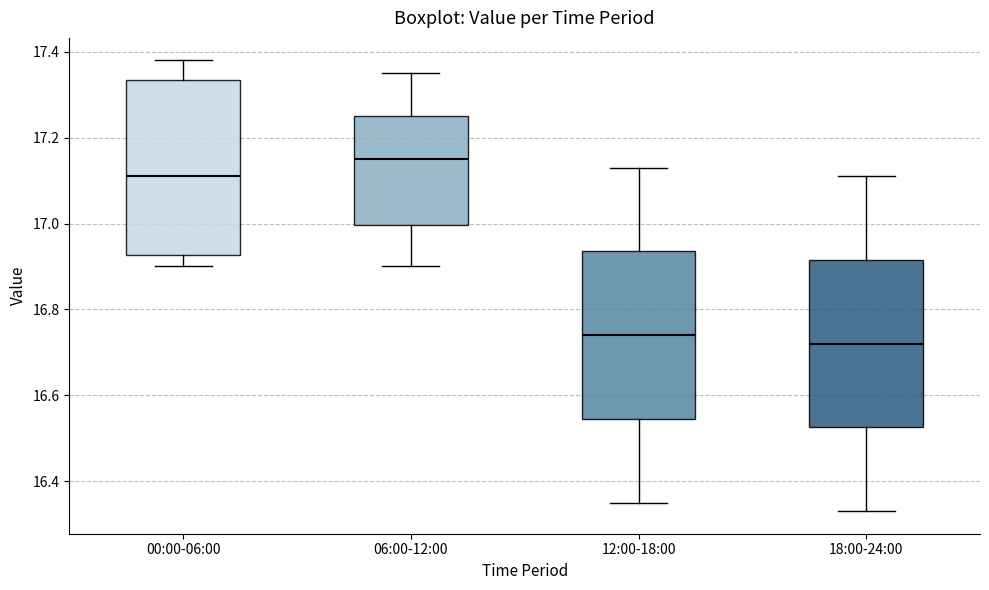

Which box has the lowest median line?

18:00-24:00